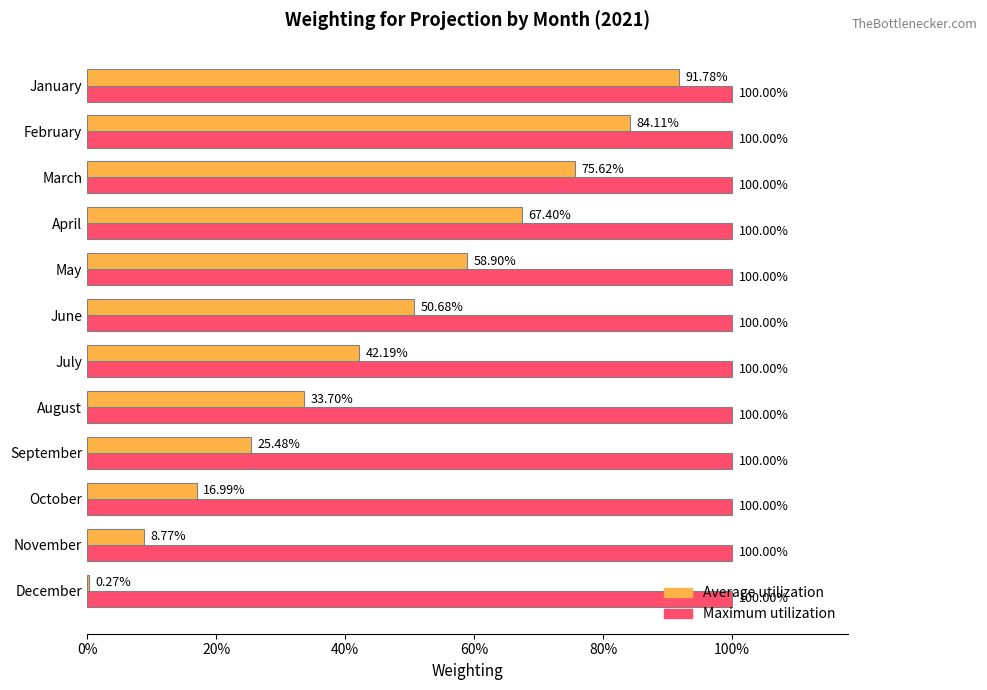

What are all the series names shown in the legend?

Average utilization, Maximum utilization